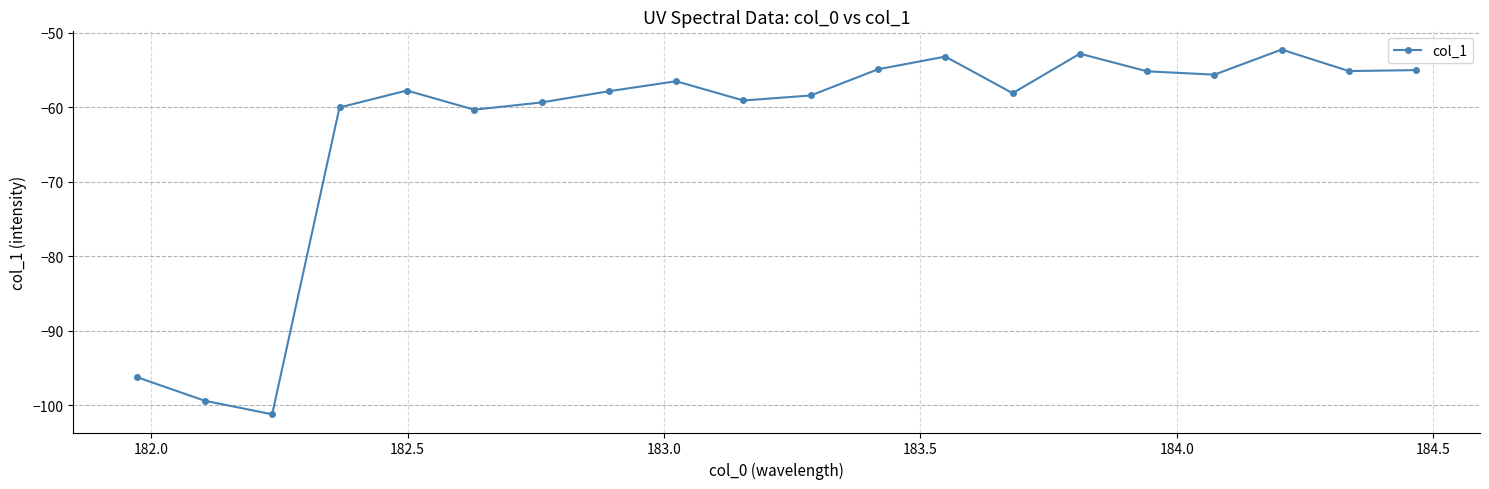

What is the difference between the maximum and minimum values?

49.0